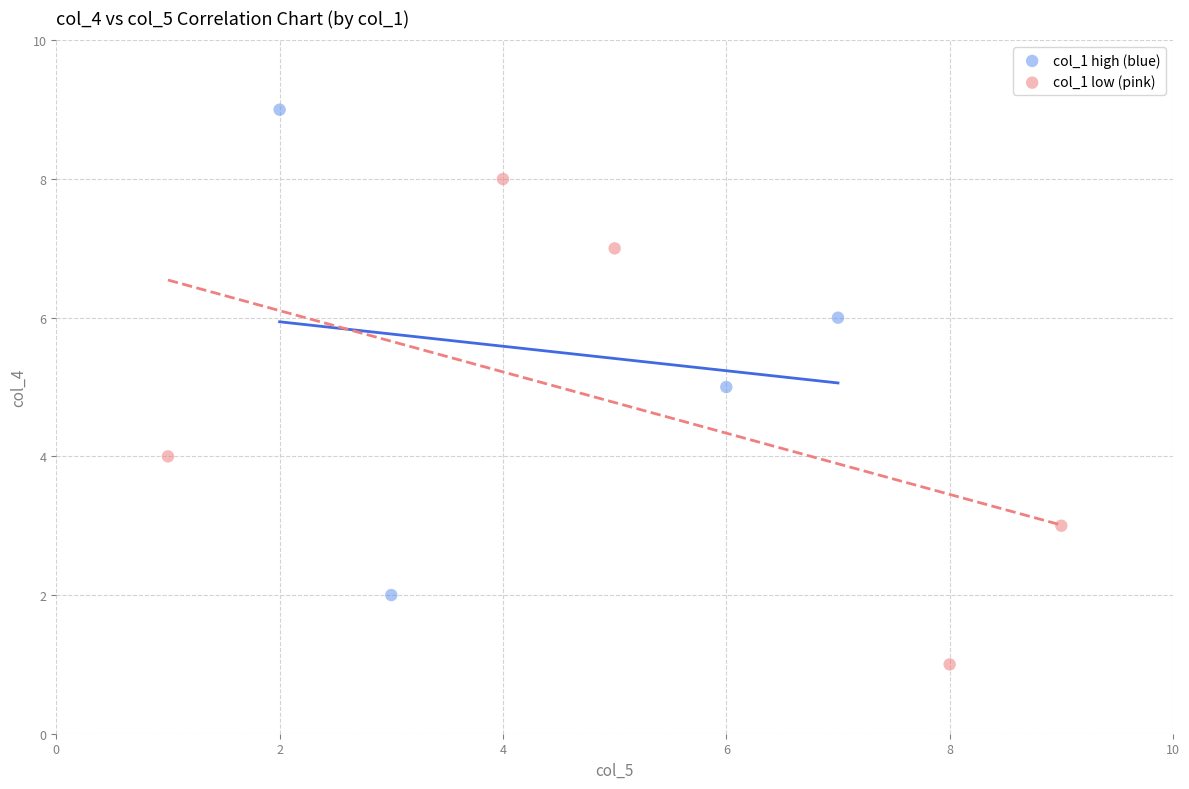

Which series contains the lowest Y value?

col_1 low (pink)